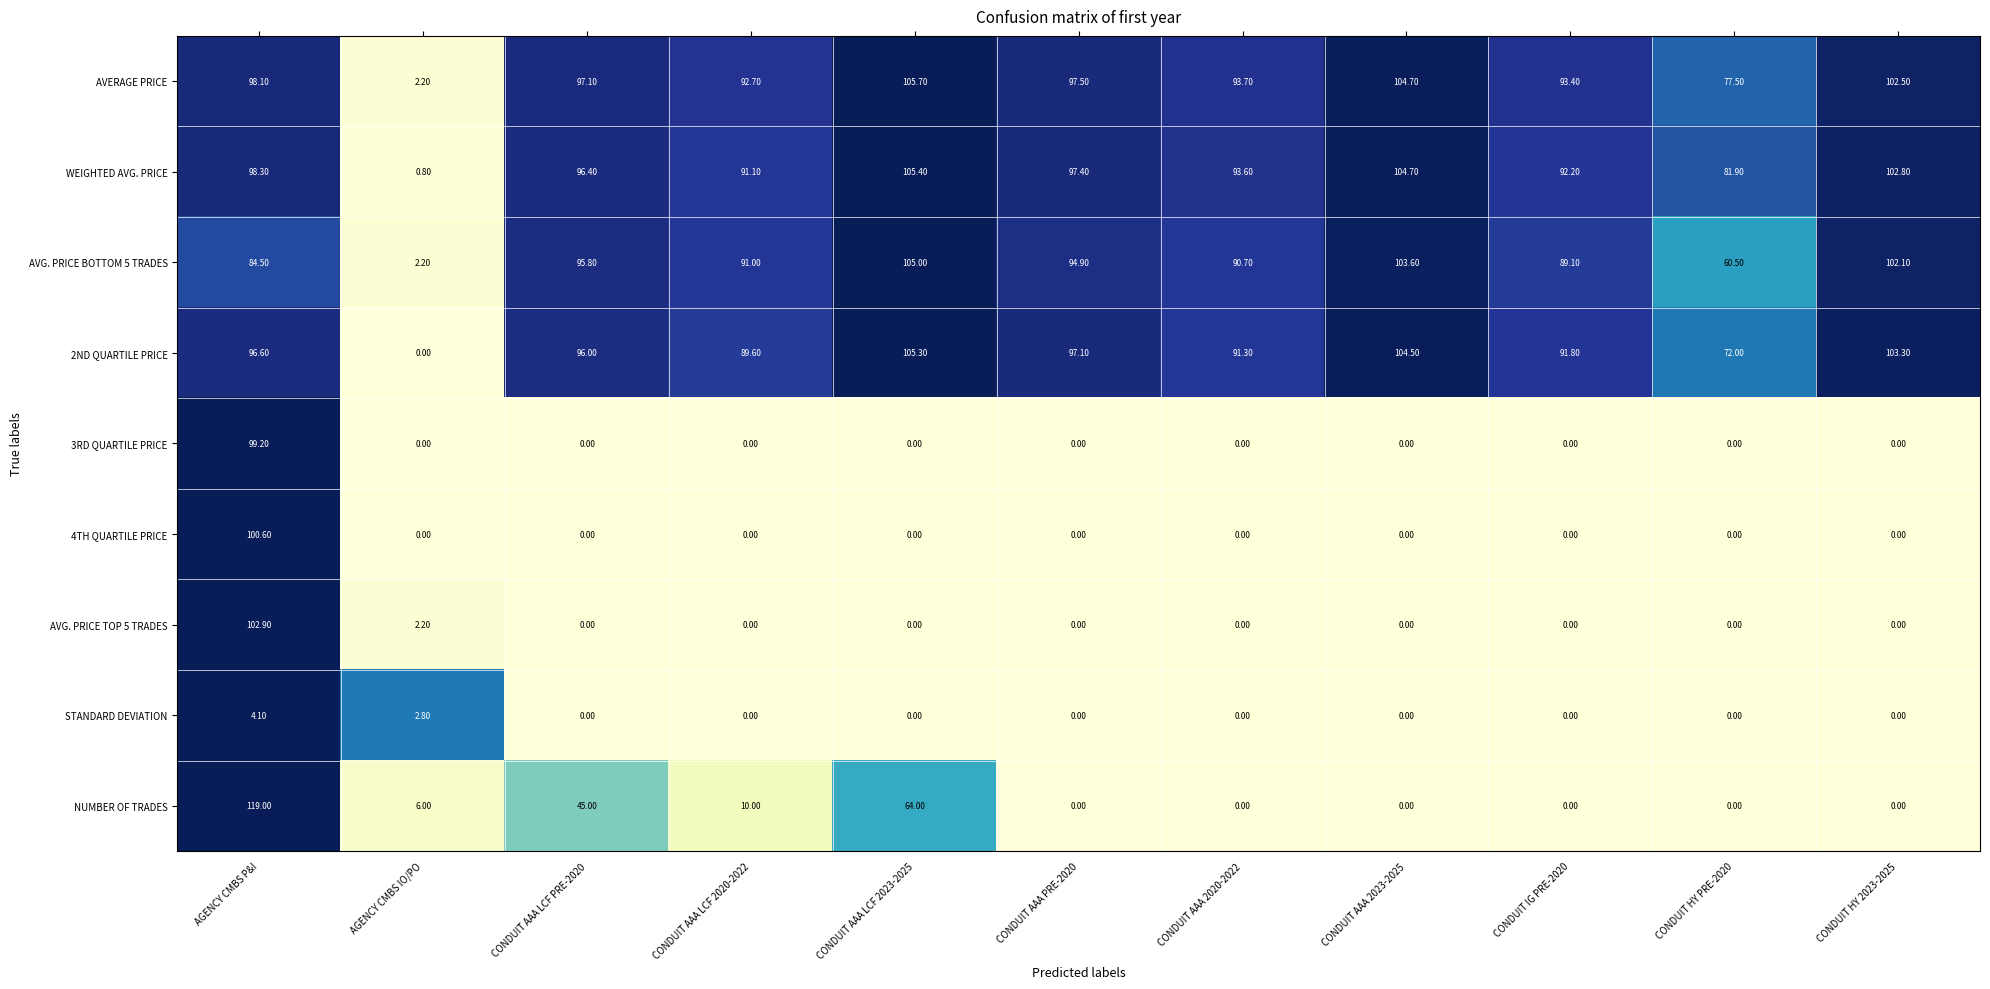

Which category has the highest value across all series?

AGENCY CMBS P&I